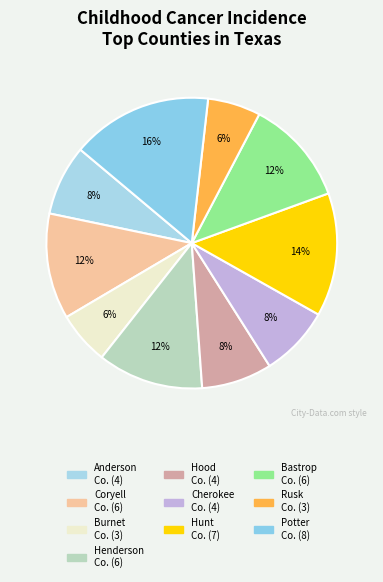

Count the number of slices in the pie.

10